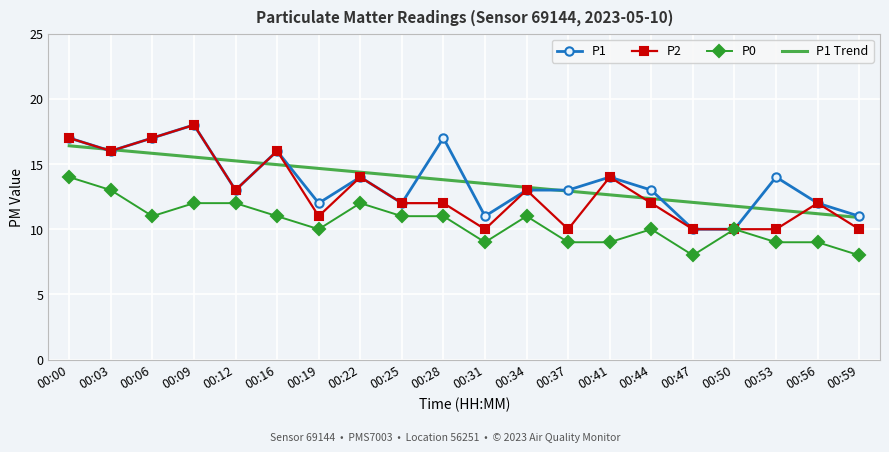

What is the total value across all series at 00:19?

47.7